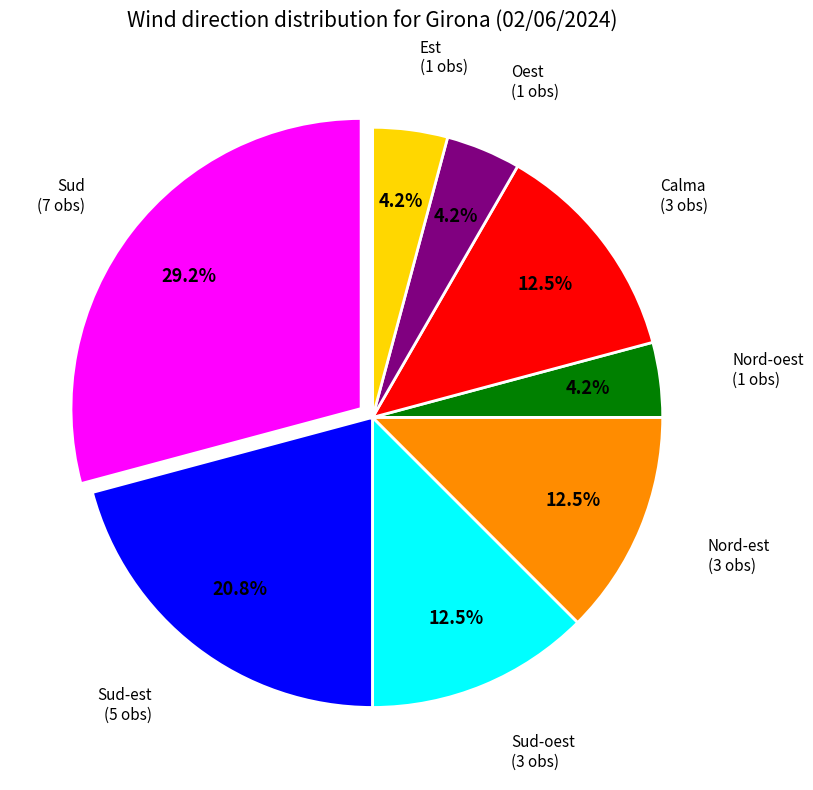

Approximately how many times larger is the value at Calma compared to Nord-est?

1.0